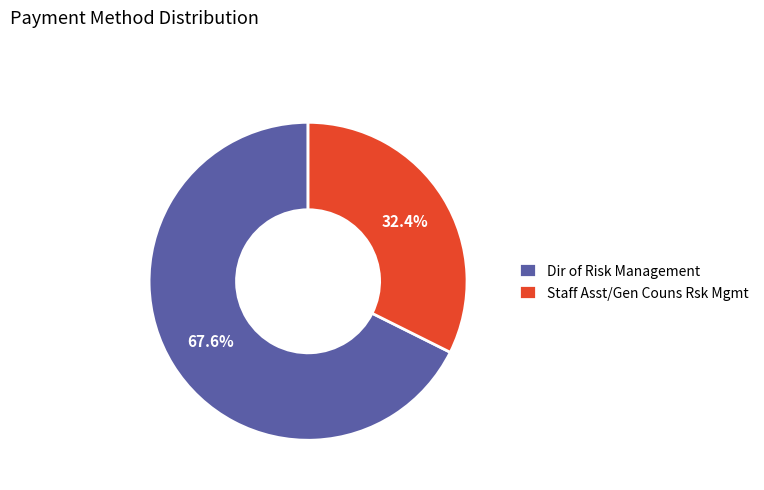

Do Dir of Risk Management and Staff Asst/Gen Couns Rsk Mgmt together represent more than half of the pie?

Yes